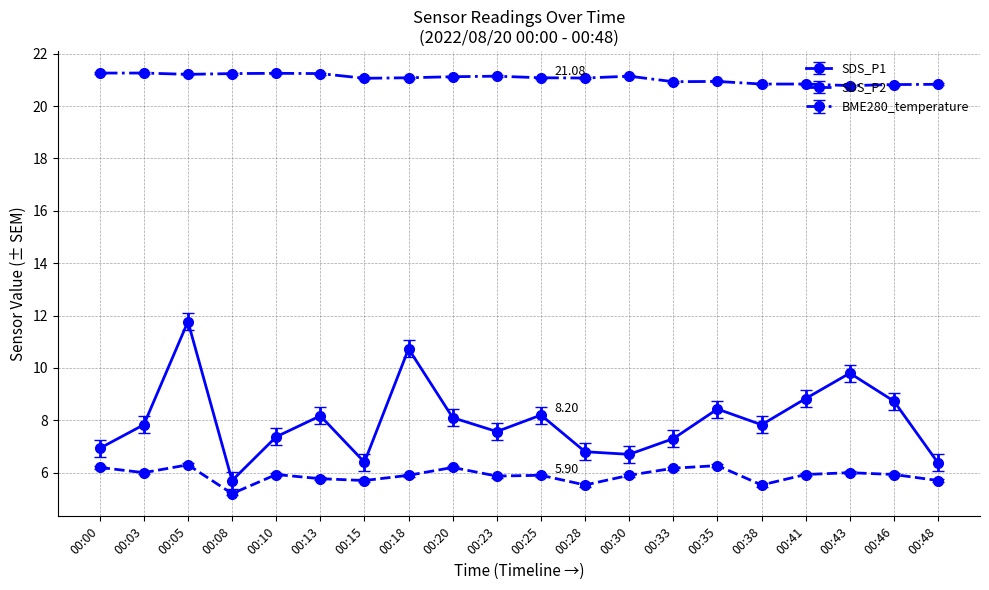

What is the difference between the second highest and second lowest values in the SDS_P2 series?

0.7